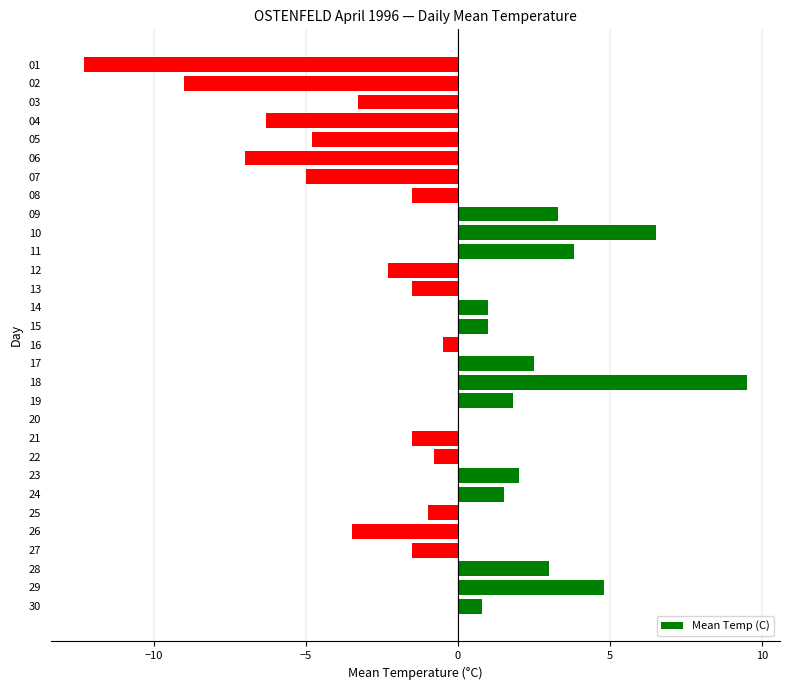

Between 25 and 19, which is larger?

19